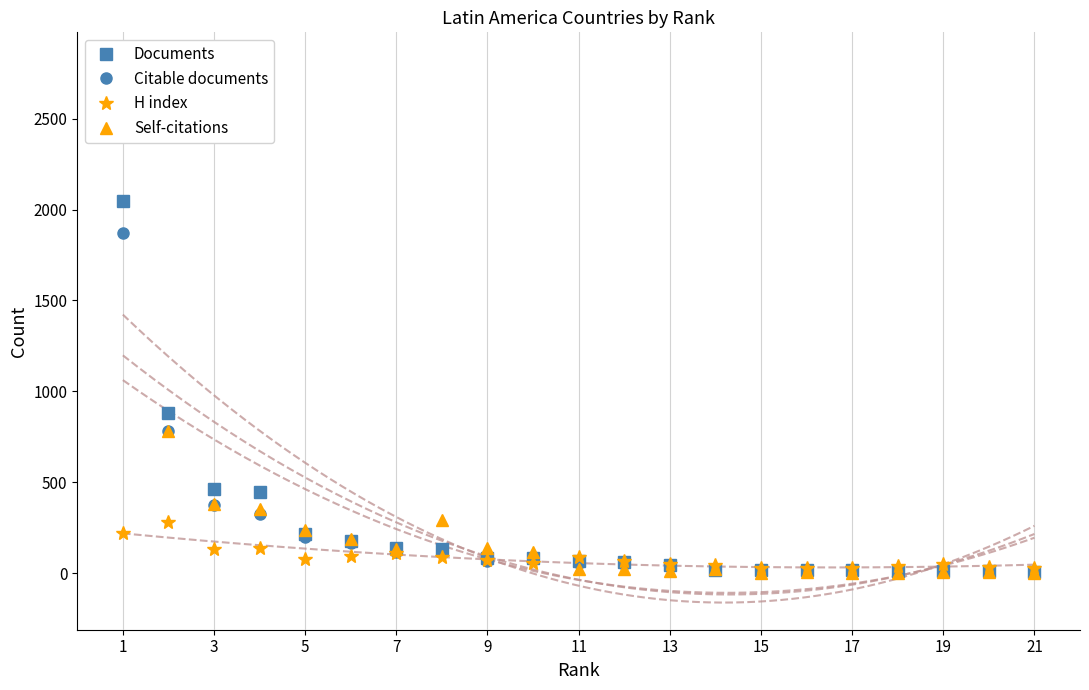

What is the maximum value for H index?

281